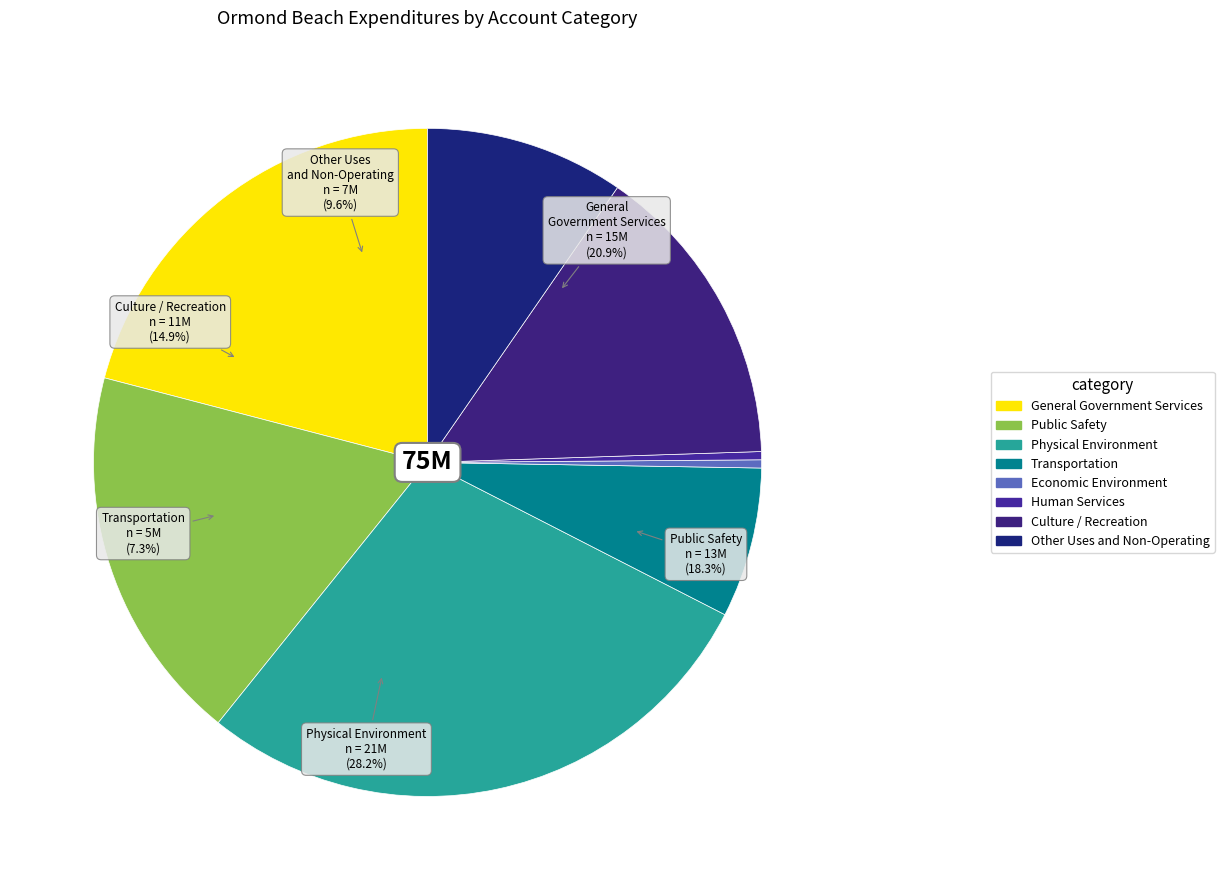

The Culture / Recreation slice represents 22% of the pie. True or false?

False